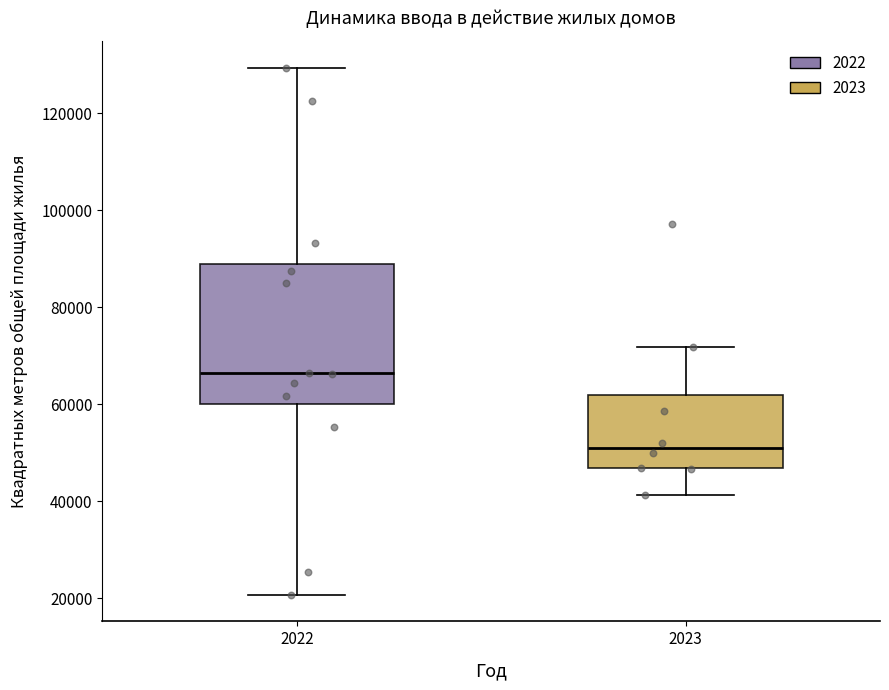

Which box's median line is the highest?

2022